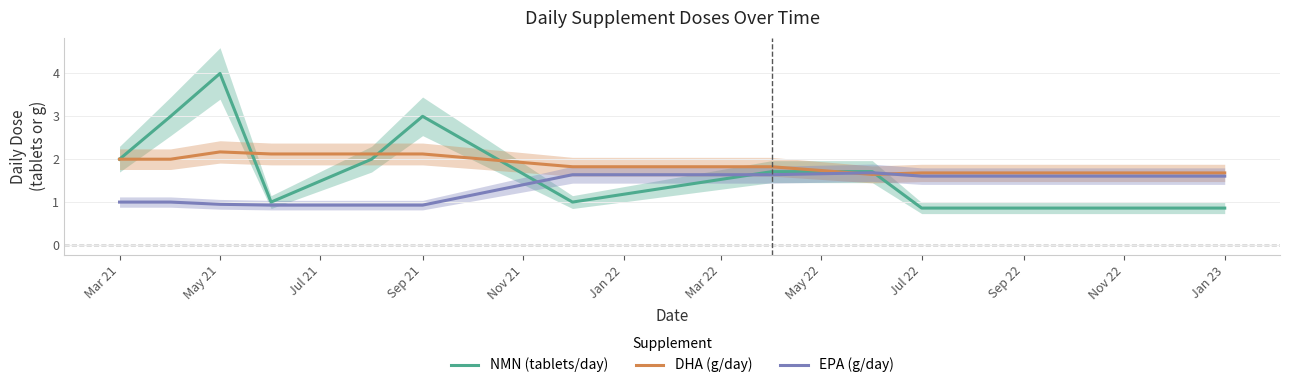

What is the maximum value shown in the chart?

4.0